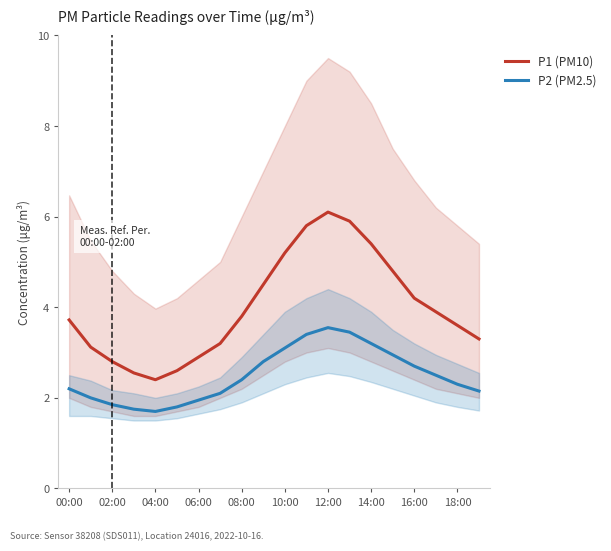

The value of P2 (PM2.5) at 12:00 is 1.2. True or false?

False